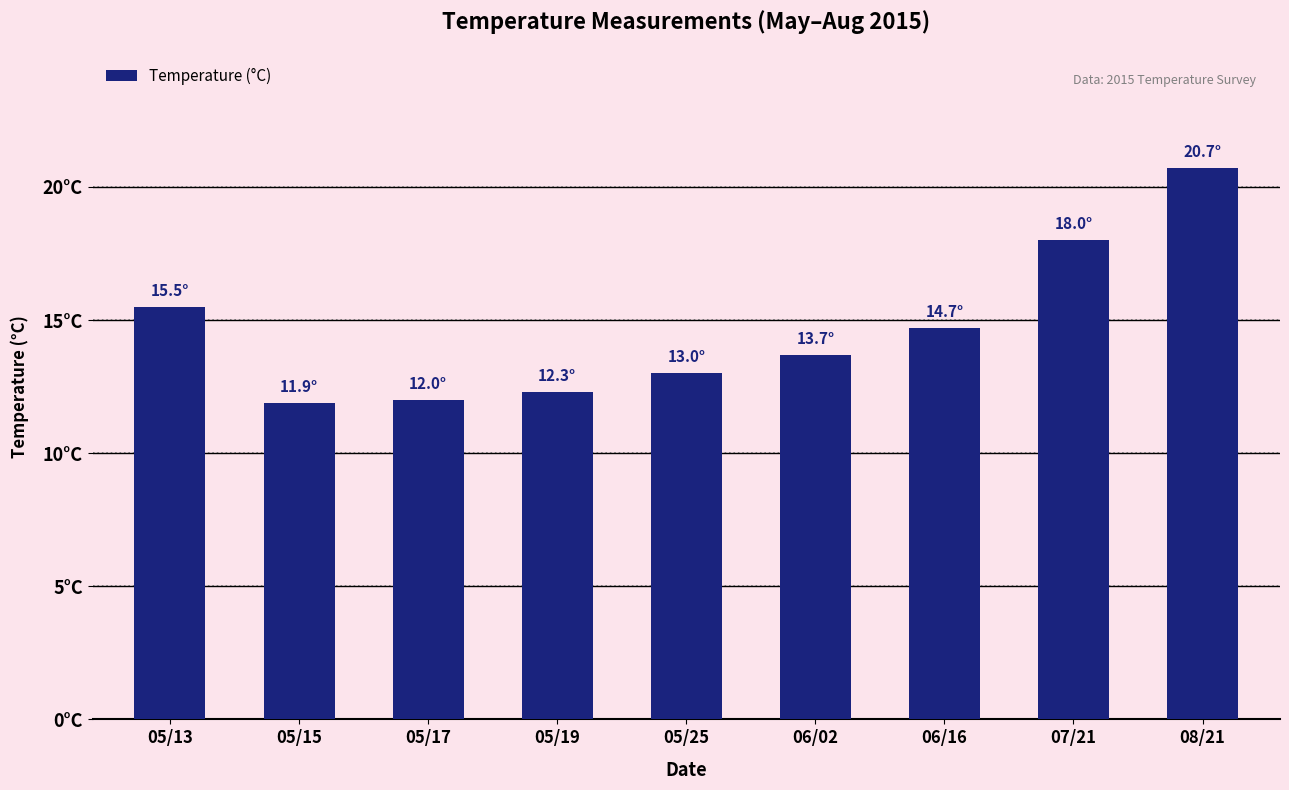

What is the minimum value shown in the chart?

11.9